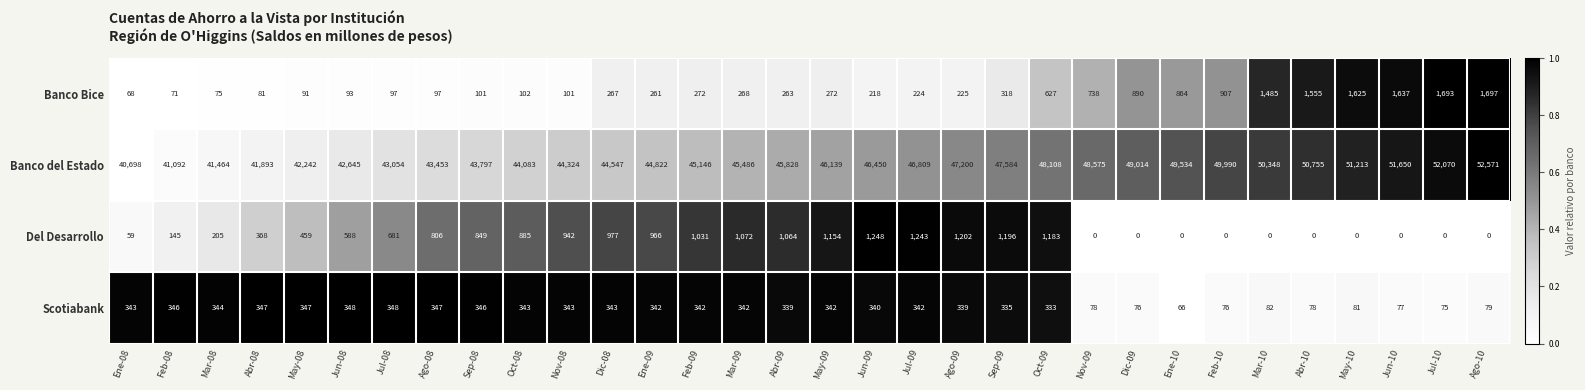

True or false: Banco Bice has a value of 893 at Jun-10.

False